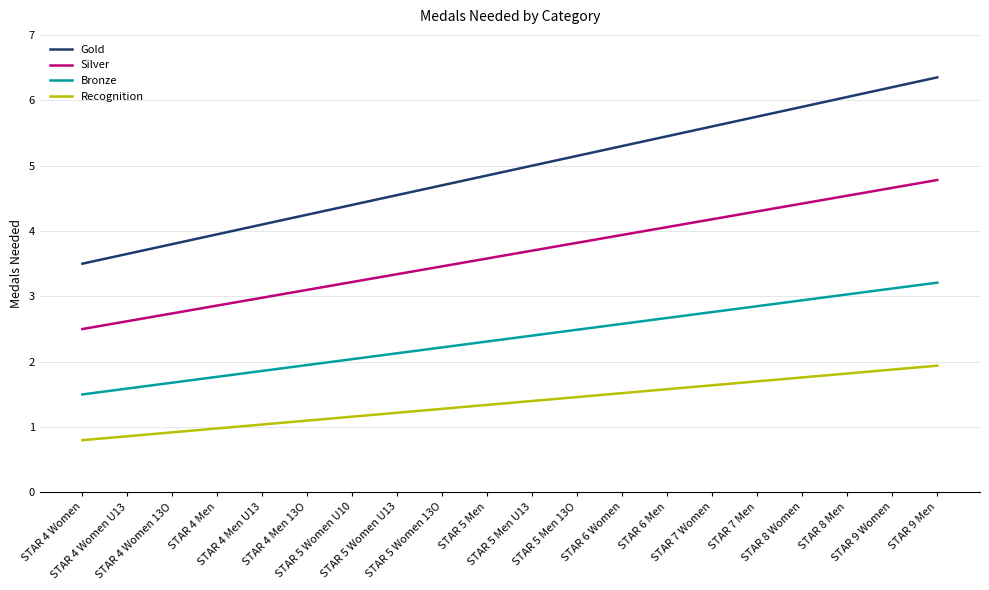

What is the sum of the Recognition values at STAR 5 Women U13 and STAR 7 Men?

2.9